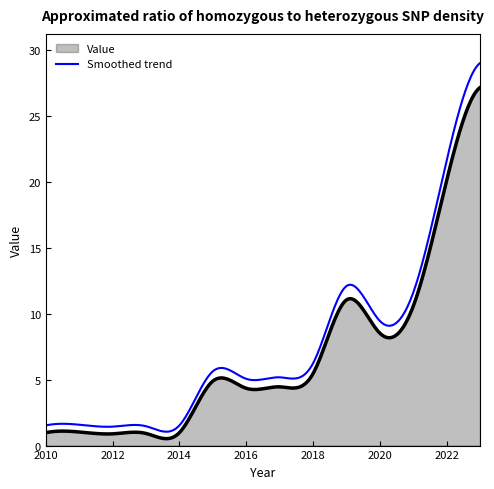

What is the highest value of the Smoothed trend series?

29.0